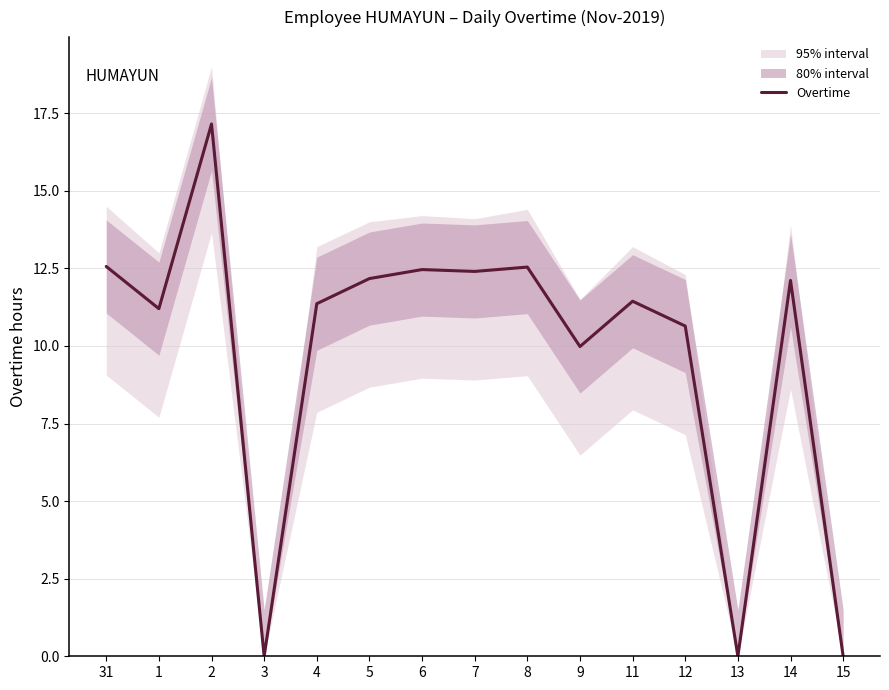

What is the sum of the values at 11 and 2?

28.6